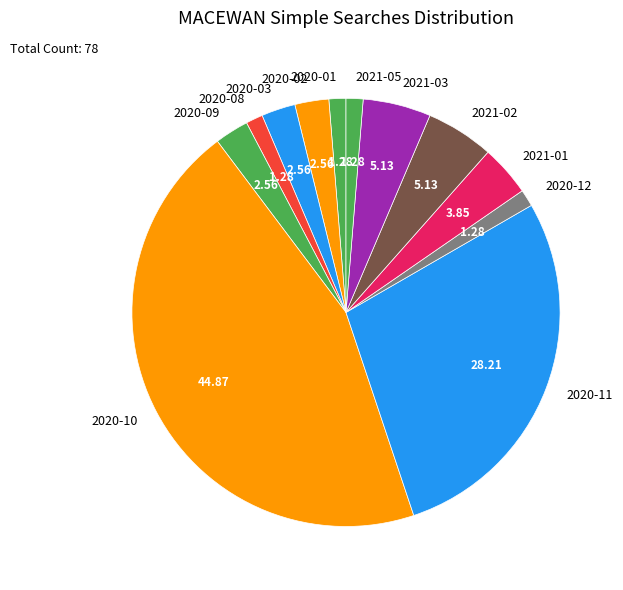

Does any single category account for the majority?

No